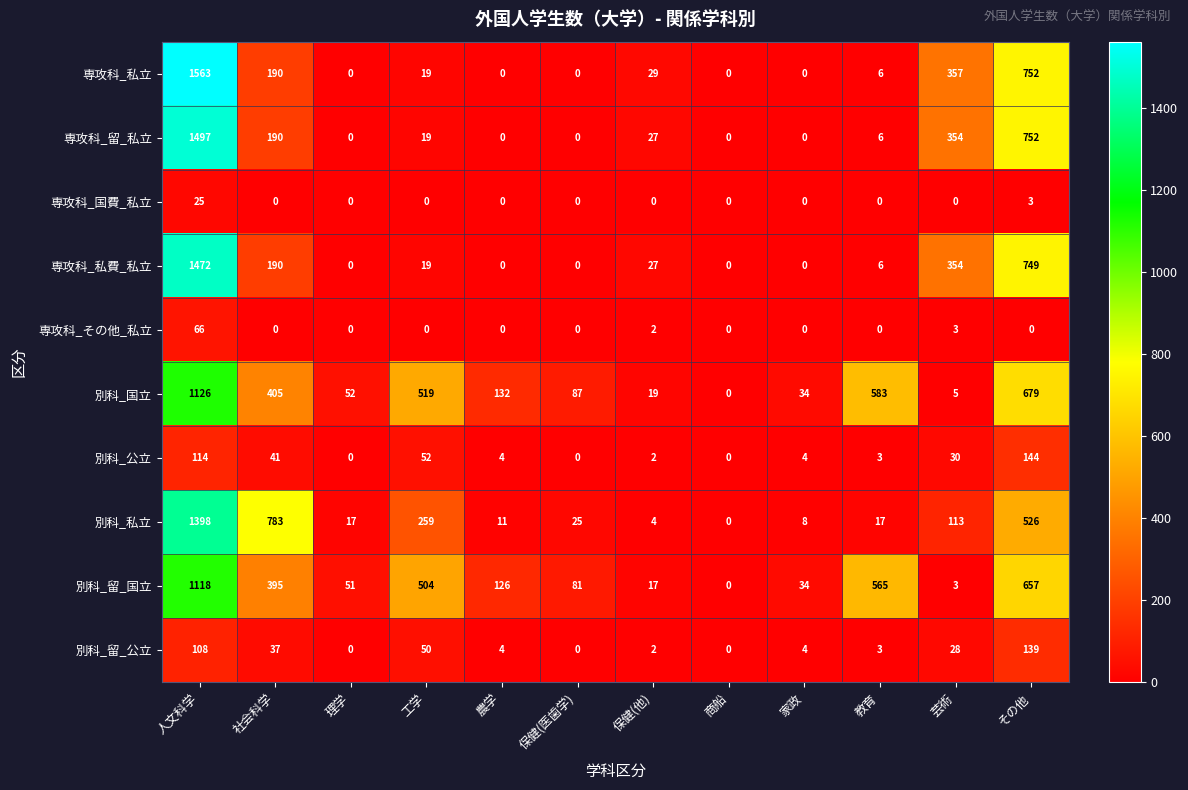

List the series in order of their peak value, lowest first.

専攻科_国費_私立, 専攻科_その他_私立, 別科_留_公立, 別科_公立, 別科_留_国立, 別科_国立, 別科_私立, 専攻科_私費_私立, 専攻科_留_私立, 専攻科_私立